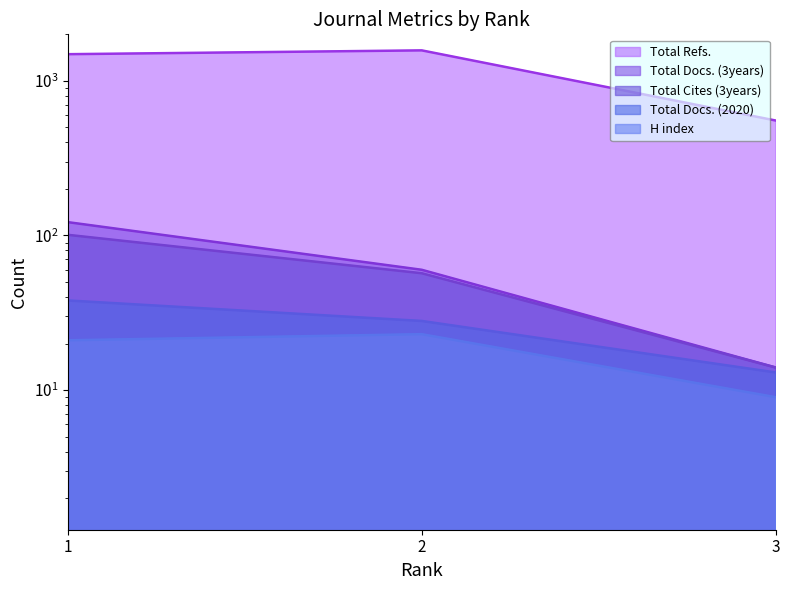

At which label does H index first exceed 21?

2